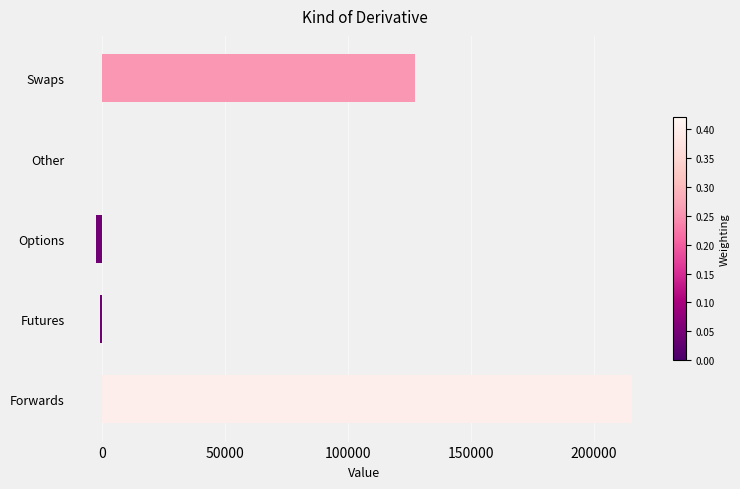

The value at Other is 0.0. True or false?

True